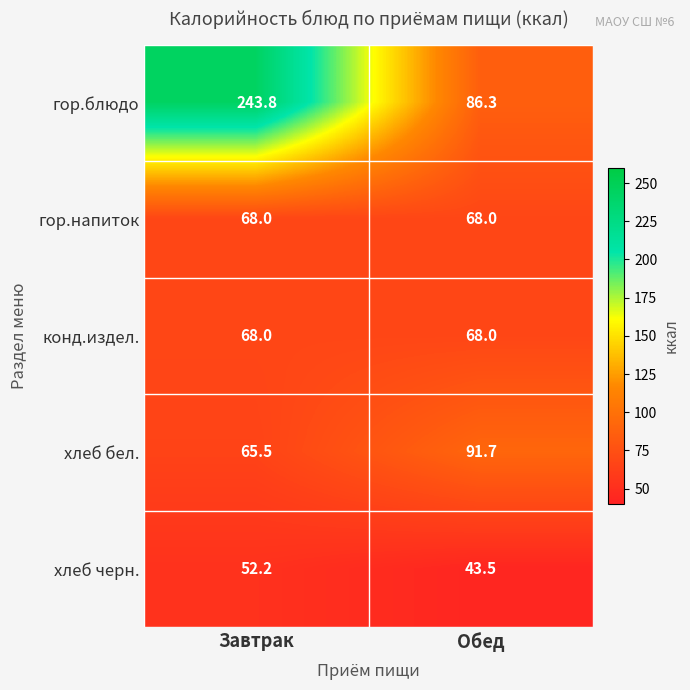

What is the greatest value displayed?

243.8